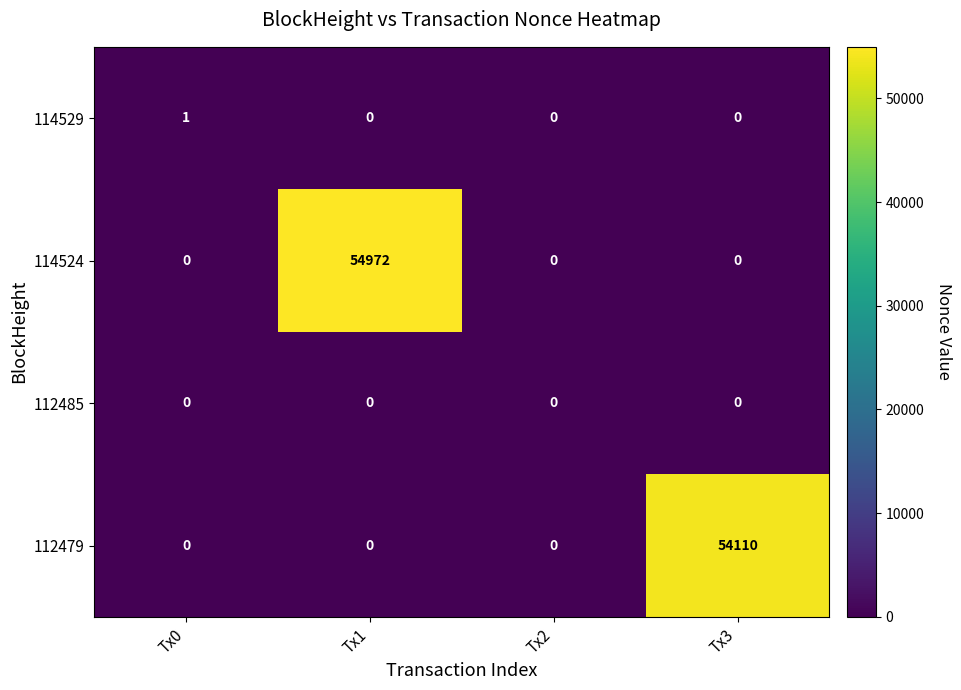

What is the maximum value for 114524?

54972